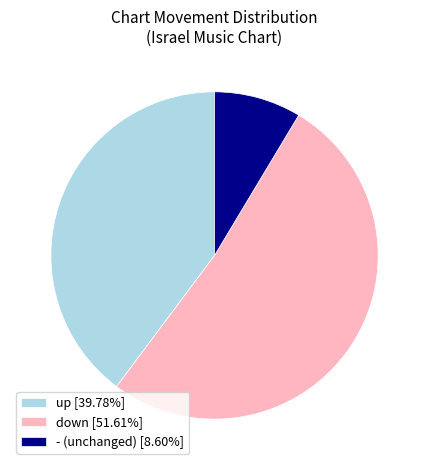

The up slice represents 45% of the pie. True or false?

False